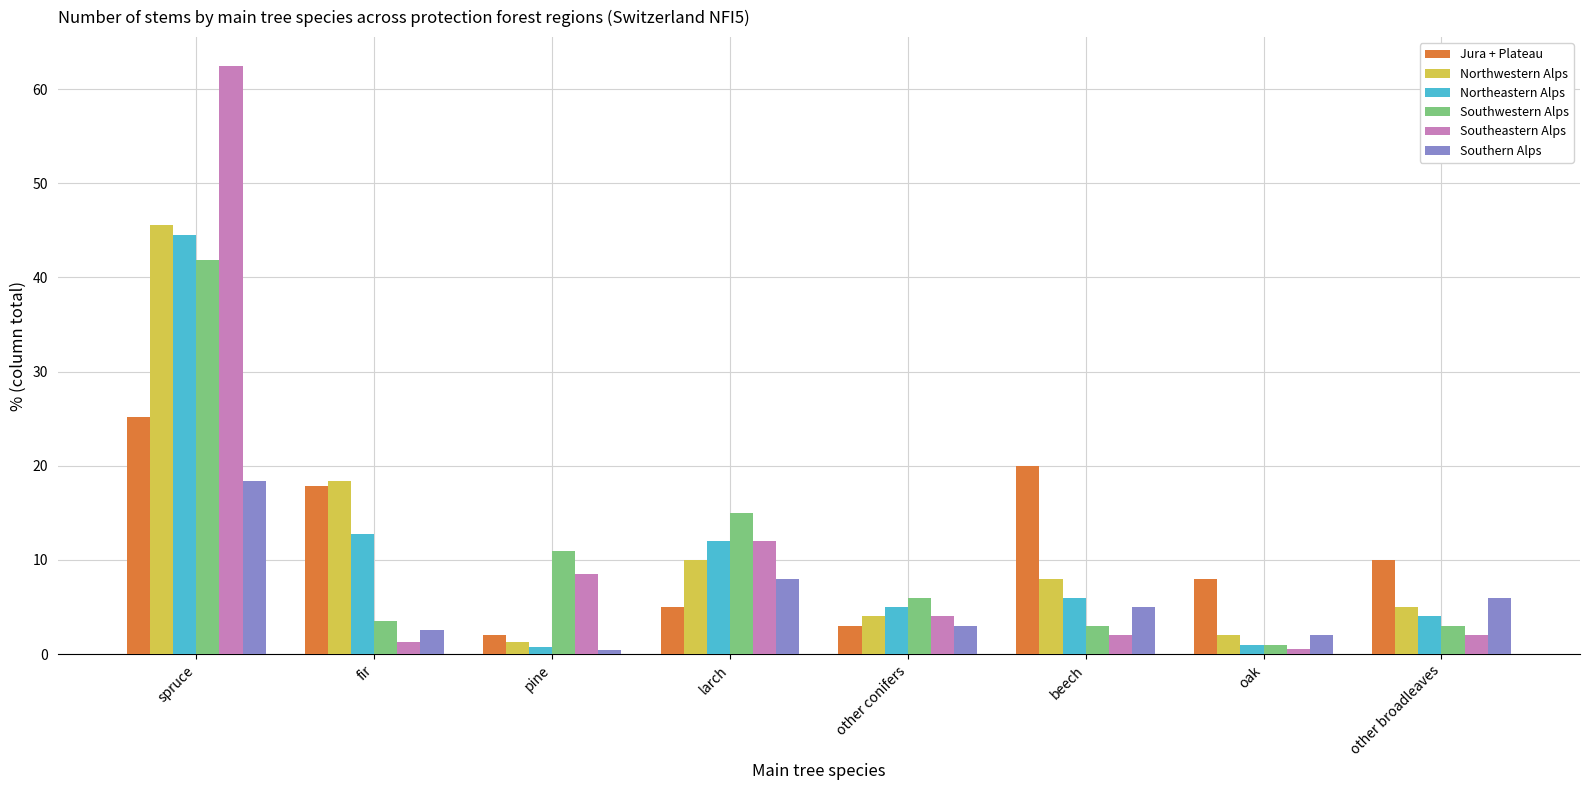

What is the minimum value shown in the chart?

0.4